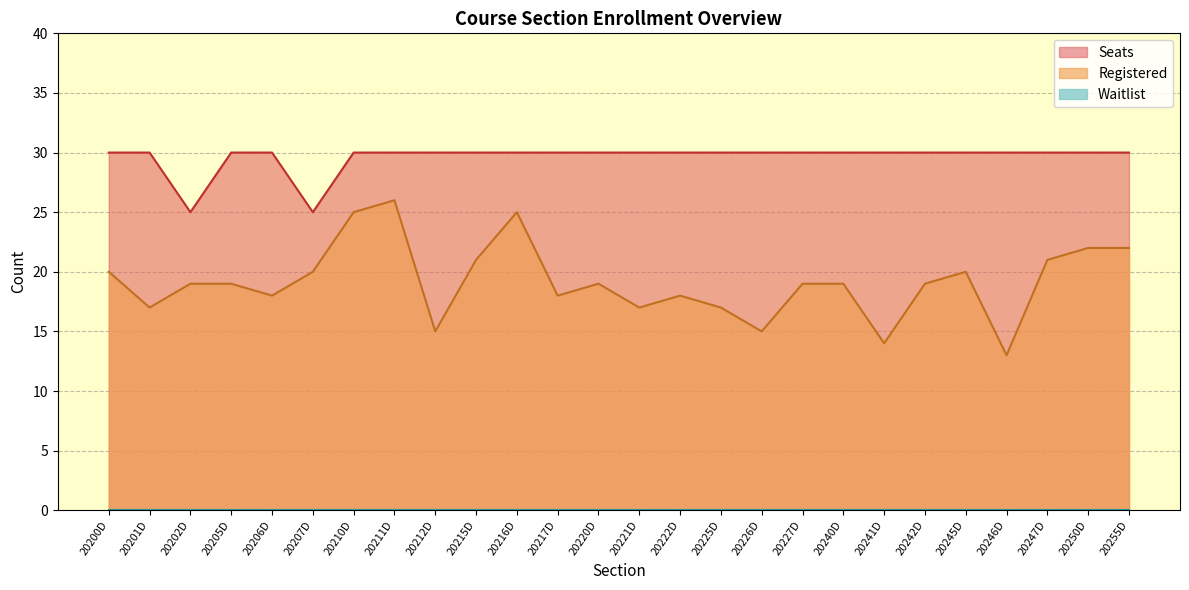

What is the label of the 16th point from the right?

20216D